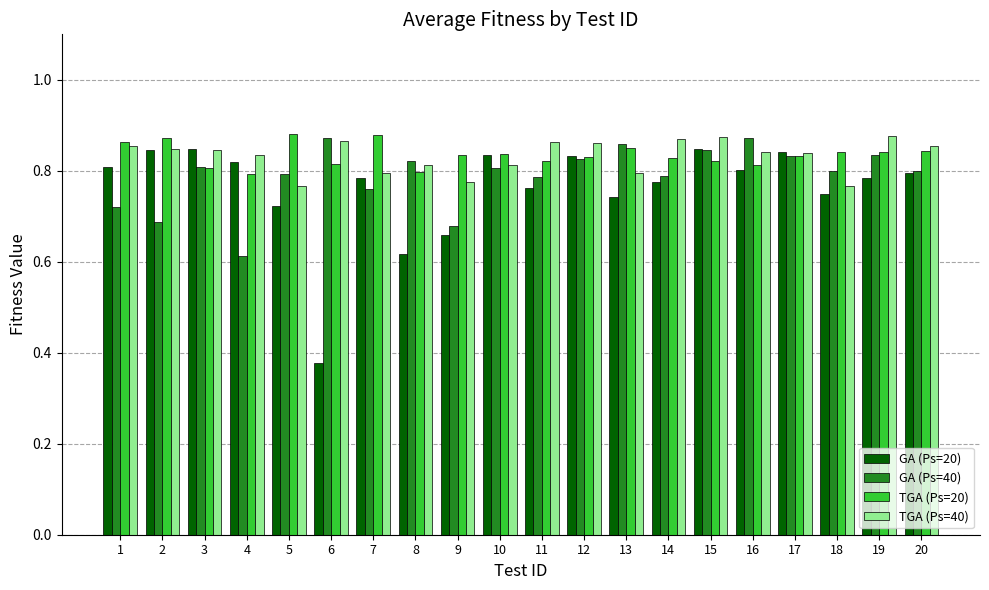

The value of TGA (Ps=20) at 17 is 0.8. True or false?

True